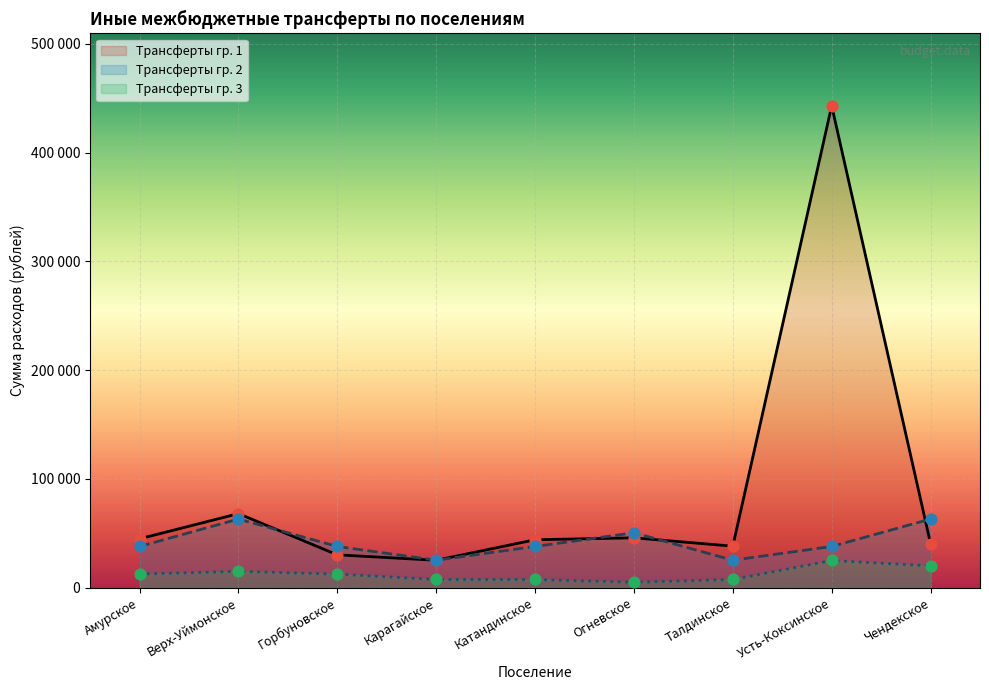

What is the ratio of the value at Чендекское to the value at Карагайское?

1.6